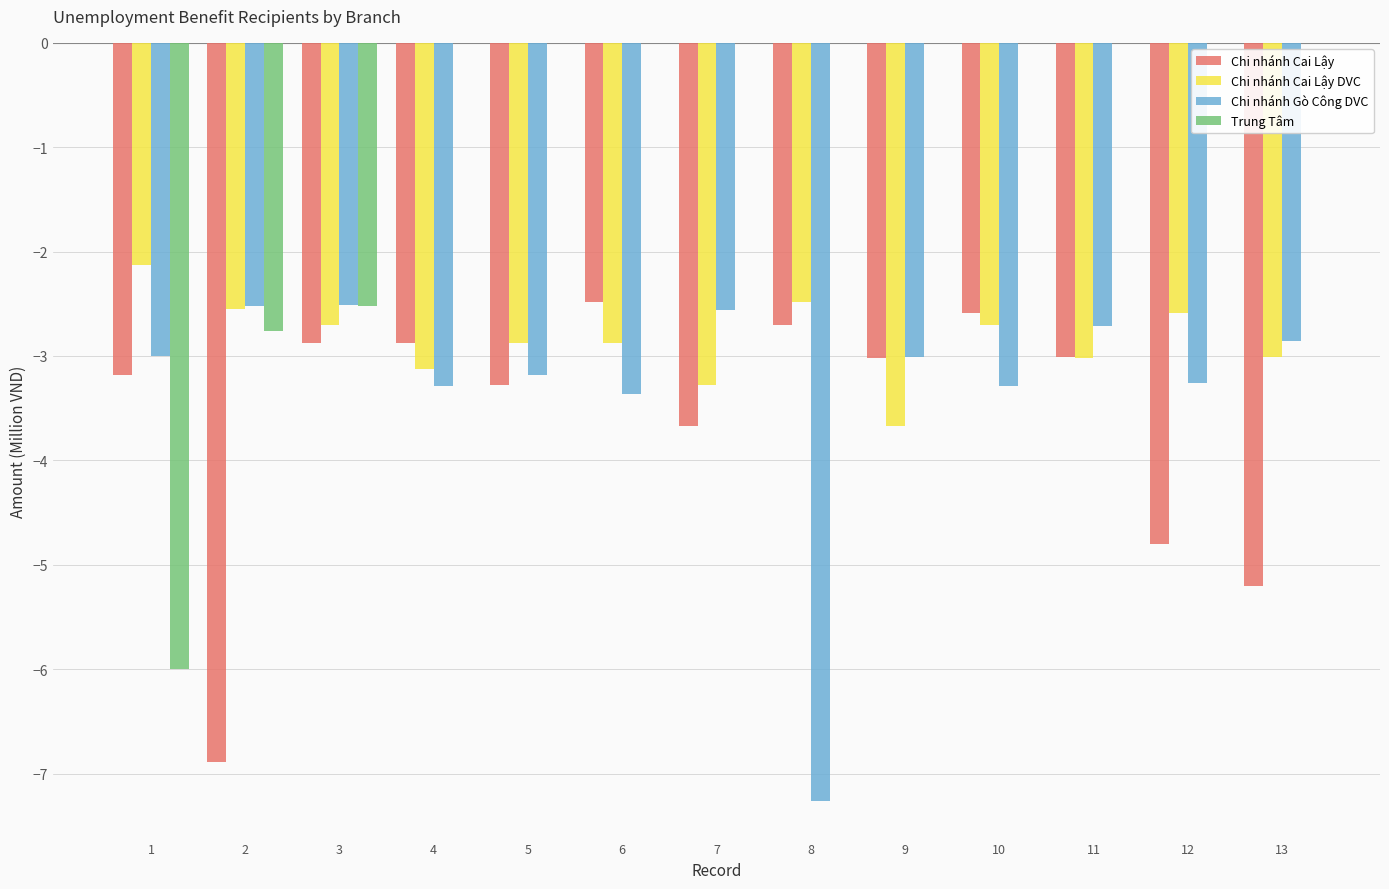

At which label is Chi nhánh Cai Lậy DVC closest to -2?

1